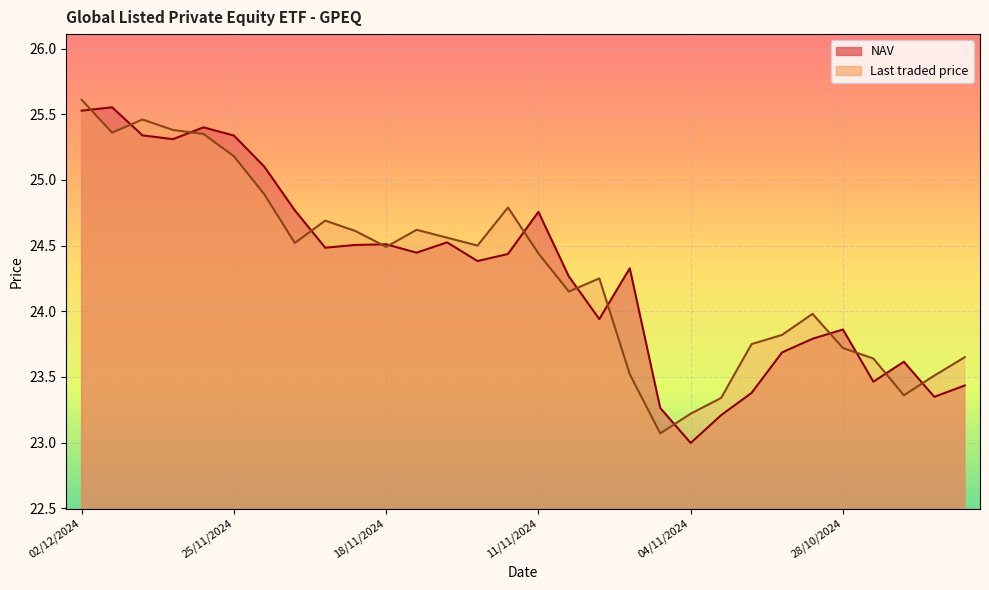

Reading left to right, what are all the values shown in this chart?

NAV: 25.5	25.6	25.3	25.3	25.4	25.3	25.1	24.8	24.5	24.5	24.5	24.4	24.5	24.4	24.4	24.8	24.3	23.9	24.3	23.3	23.0	23.2	23.4	23.7	23.8	23.9	23.5	23.6	23.3	23.4
Last traded price: 25.6	25.4	25.5	25.4	25.4	25.2	24.9	24.5	24.7	24.6	24.5	24.6	24.6	24.5	24.8	24.4	24.1	24.2	23.5	23.1	23.2	23.3	23.8	23.8	24.0	23.7	23.6	23.4	23.5	23.6